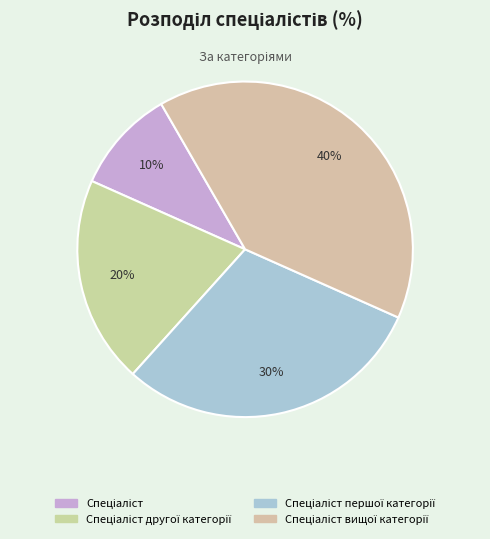

How many slices are in this pie chart?

4